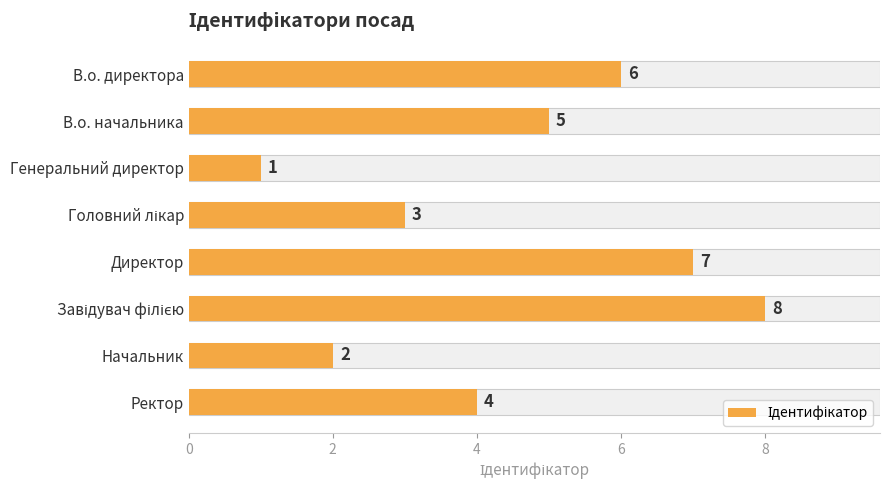

What is the ratio of the value at В.о. начальника to the value at Начальник?

2.5